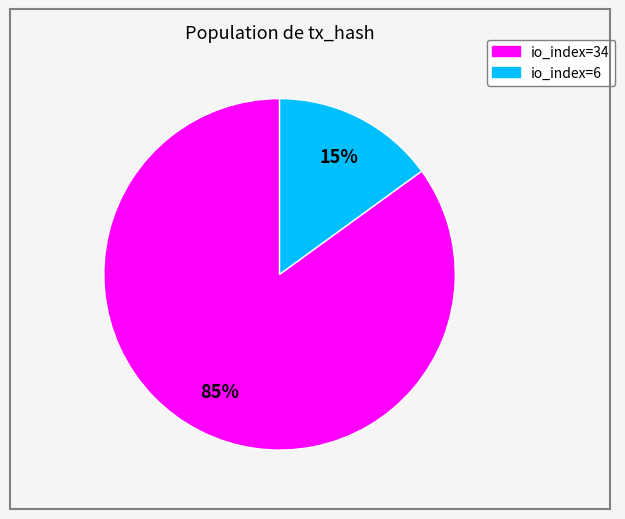

True or false: io_index=34 accounts for 85% of the total.

True